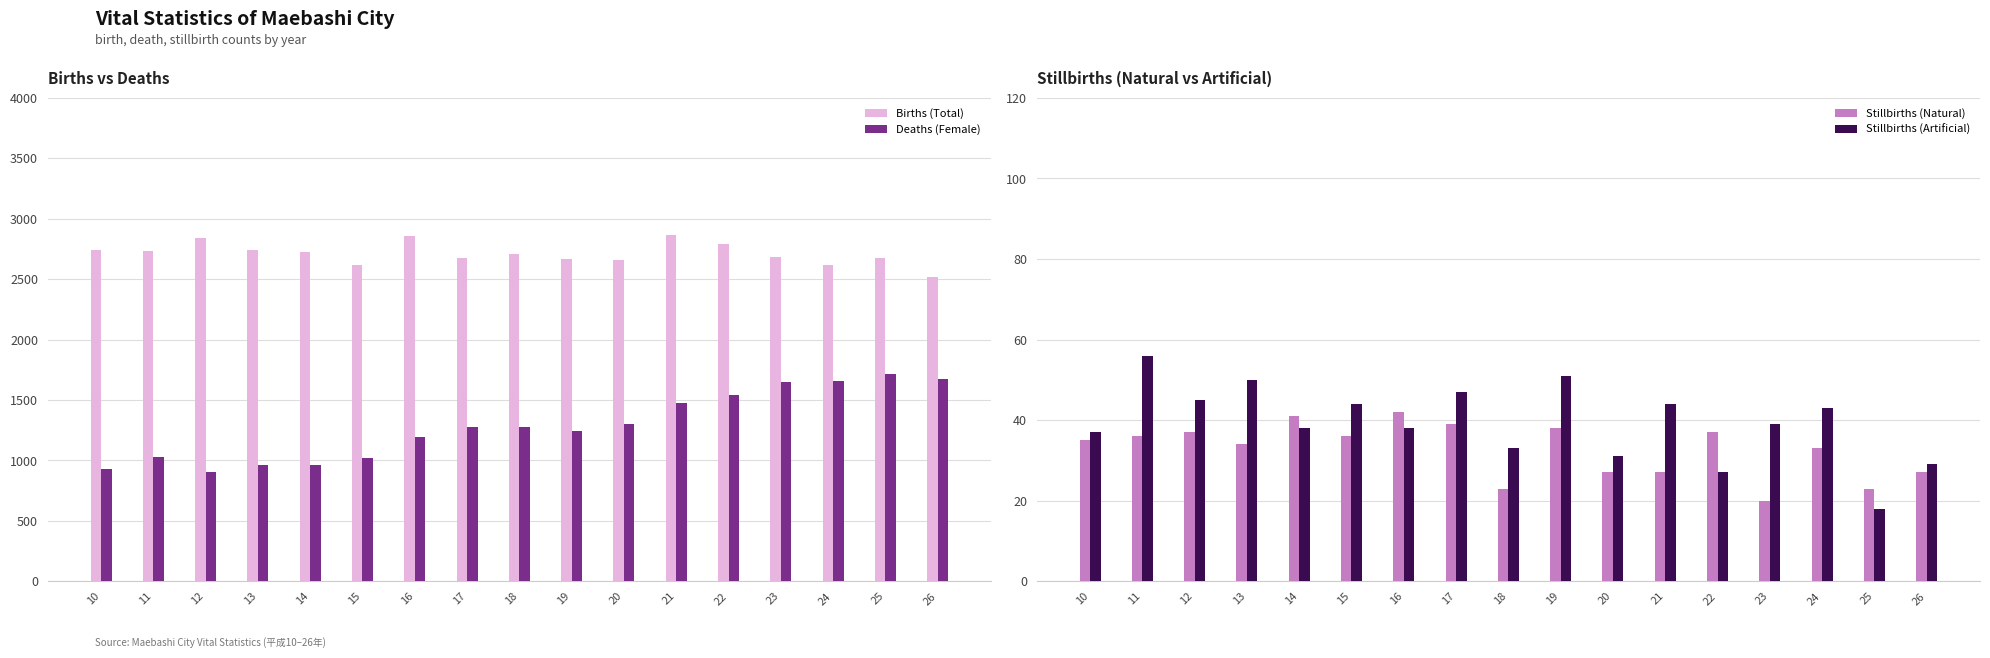

What is the difference between the second highest and minimum values in the Deaths (Female) series?

763